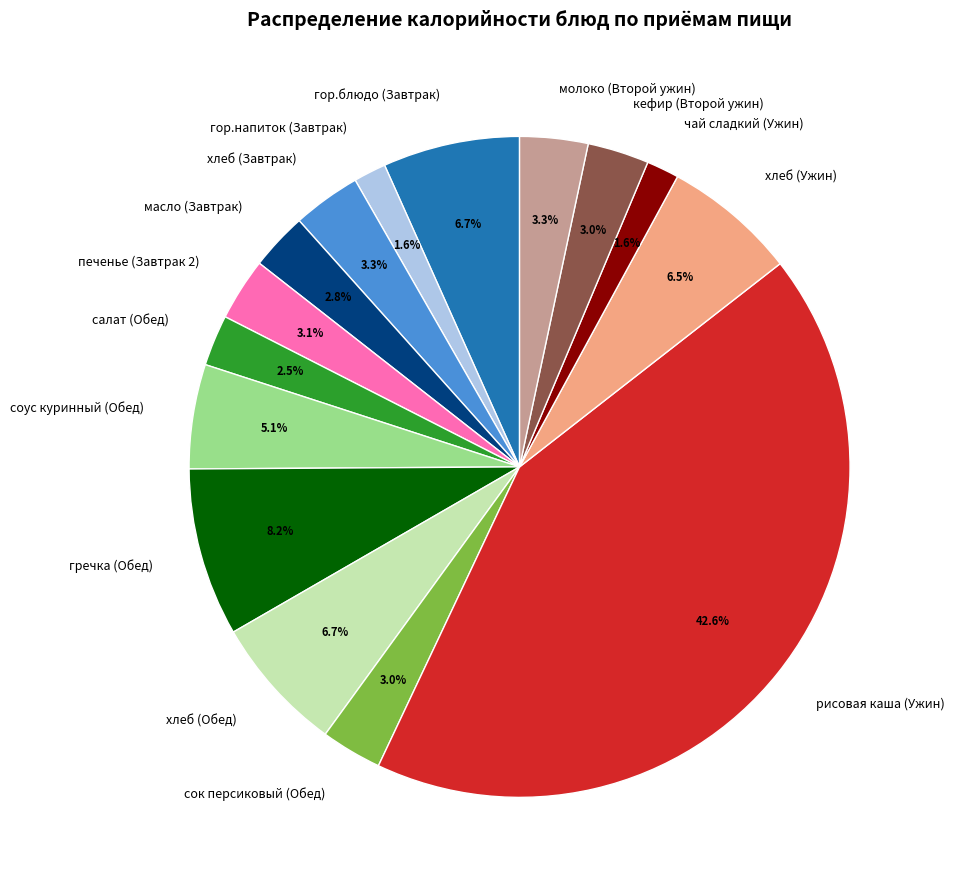

The рисовая каша (Ужин) slice represents 43% of the pie. True or false?

True